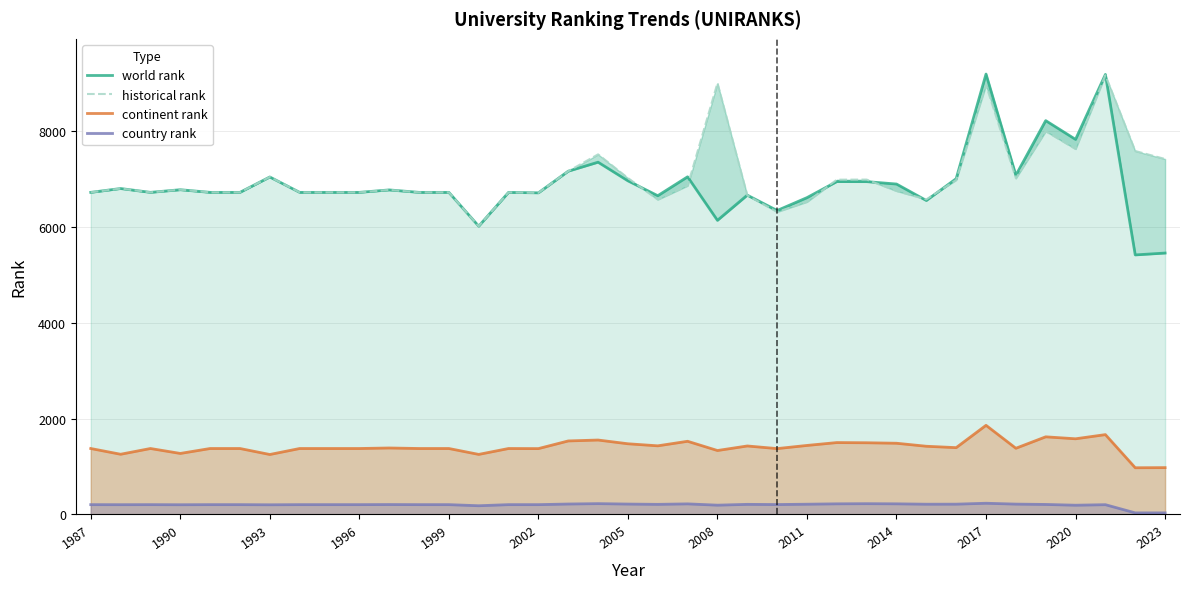

True or false: country rank and continent rank intersect in this chart.

False